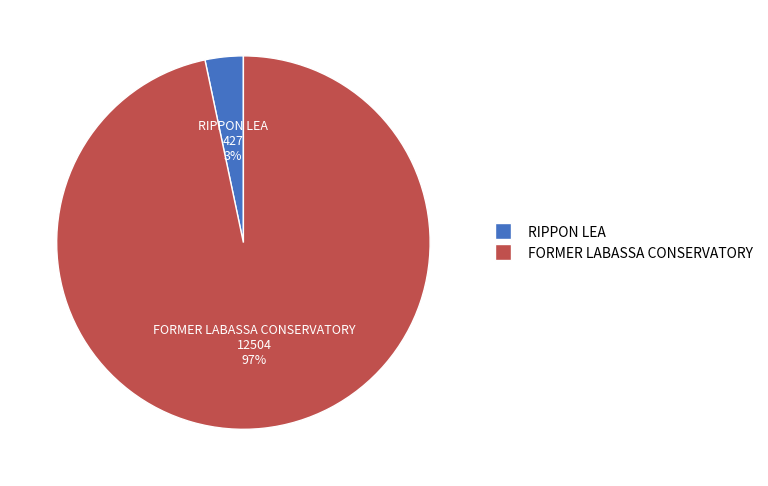

What percentage is the RIPPON LEA slice, to the nearest percent?

3%